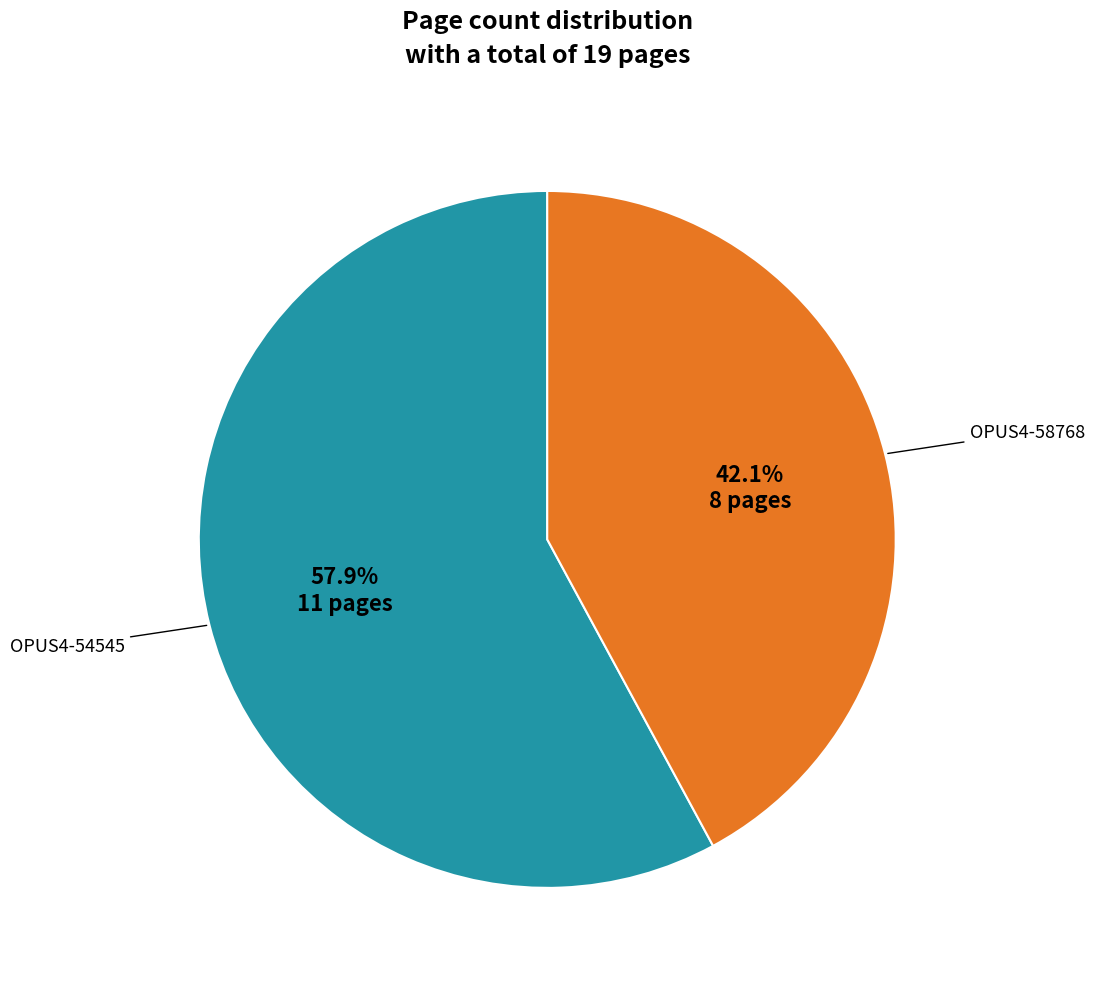

Is there a majority slice in this chart?

Yes